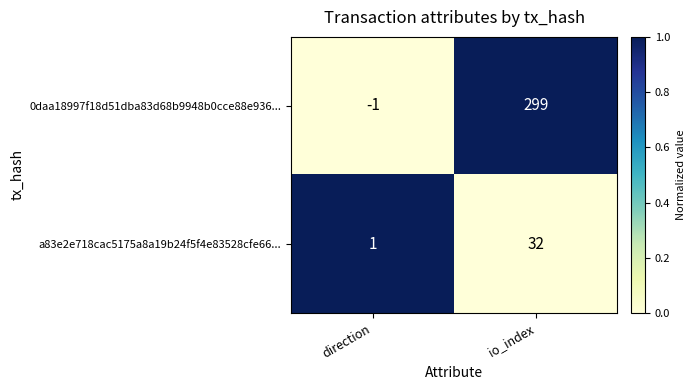

What is the sum of the 0daa18997f18d51dba83d68b9948b0cce88e936... values at io_index and direction?

298